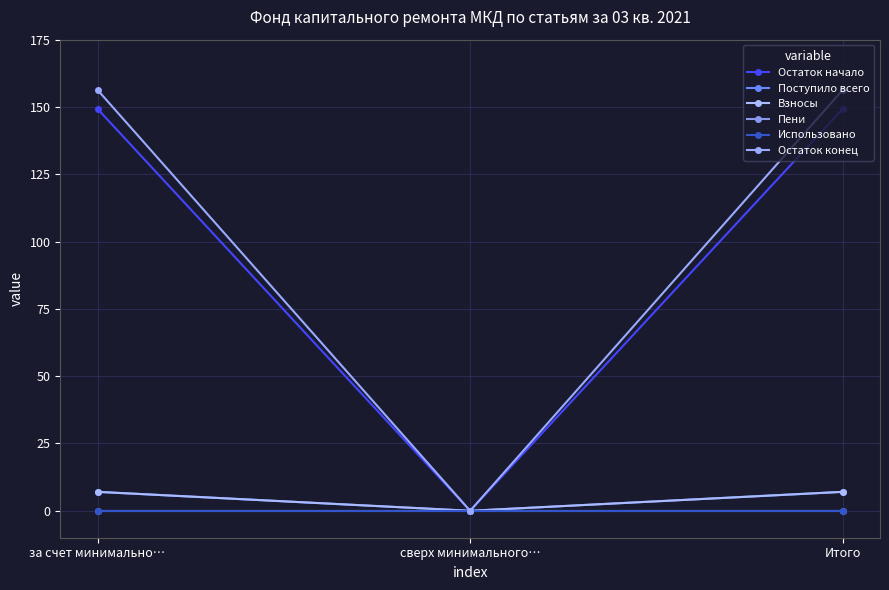

What is the total value across all series at Итого?

319.7